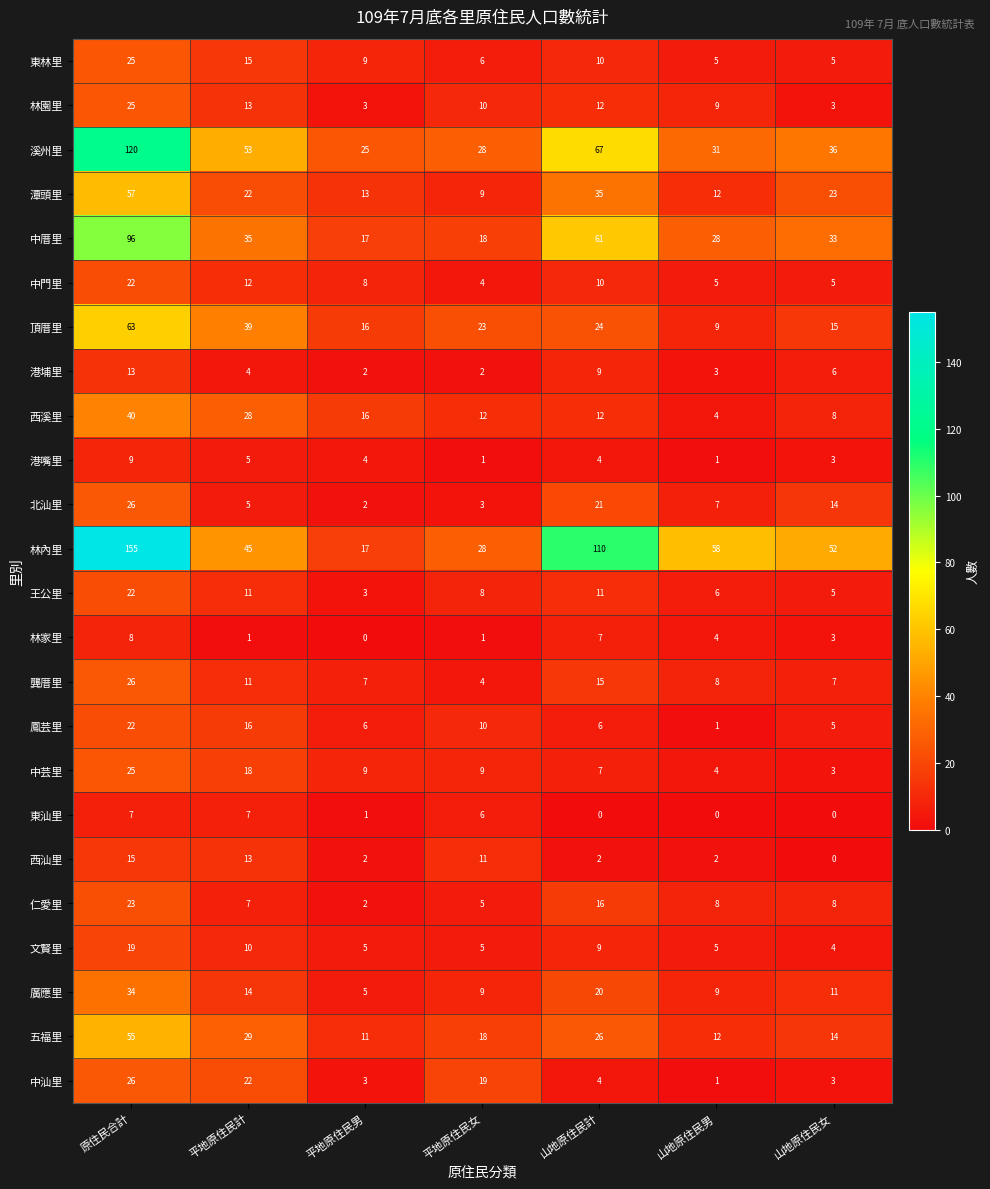

At how many categories does at least one series exceed 10?

7